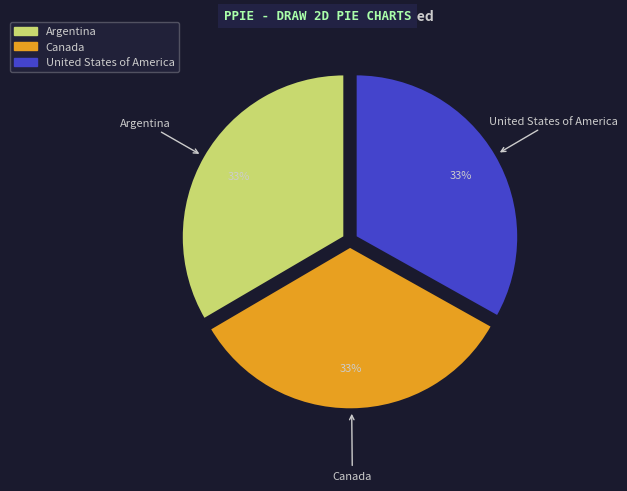

To the nearest percent, what portion does United States of America represent?

33%